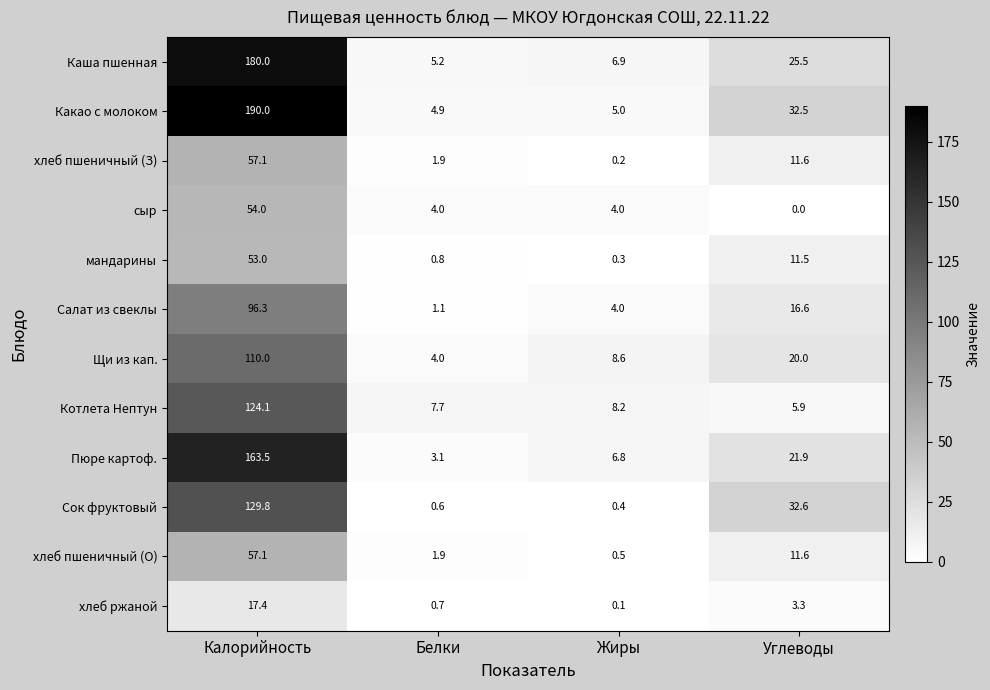

How many data points does each series have?

4